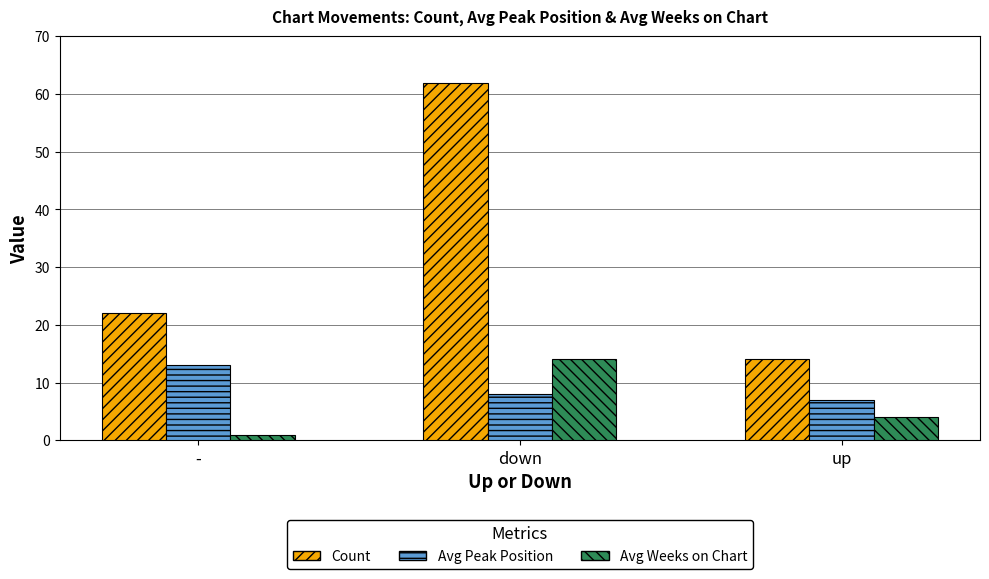

At which label is Count closest to 38?

-